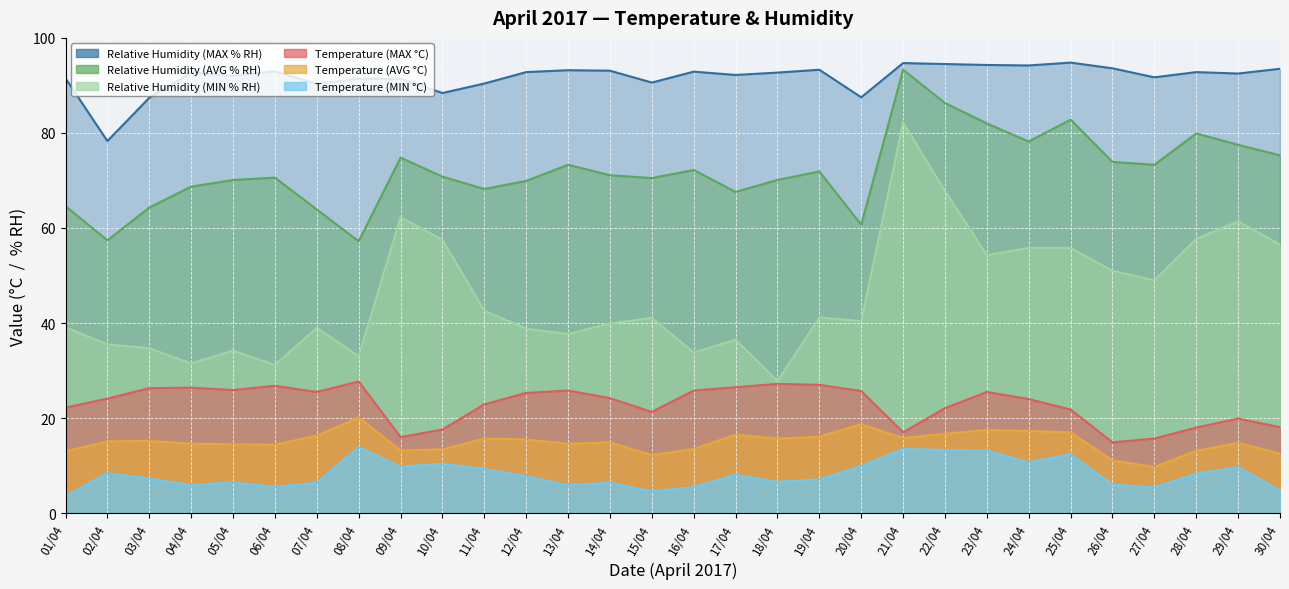

How many categories are shown in the chart?

30